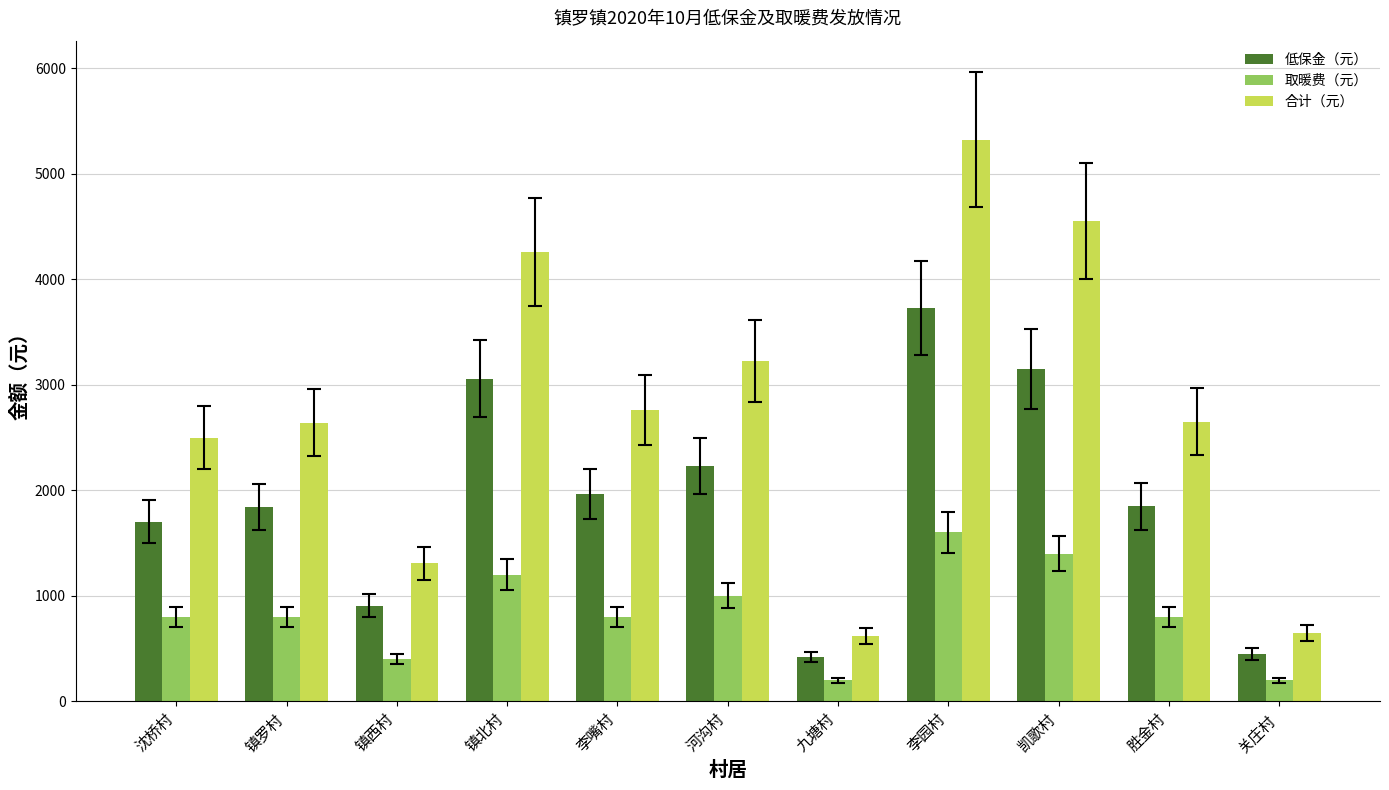

What is the sum of the 合计（元） values at 九塘村 and 镇西村?

1926